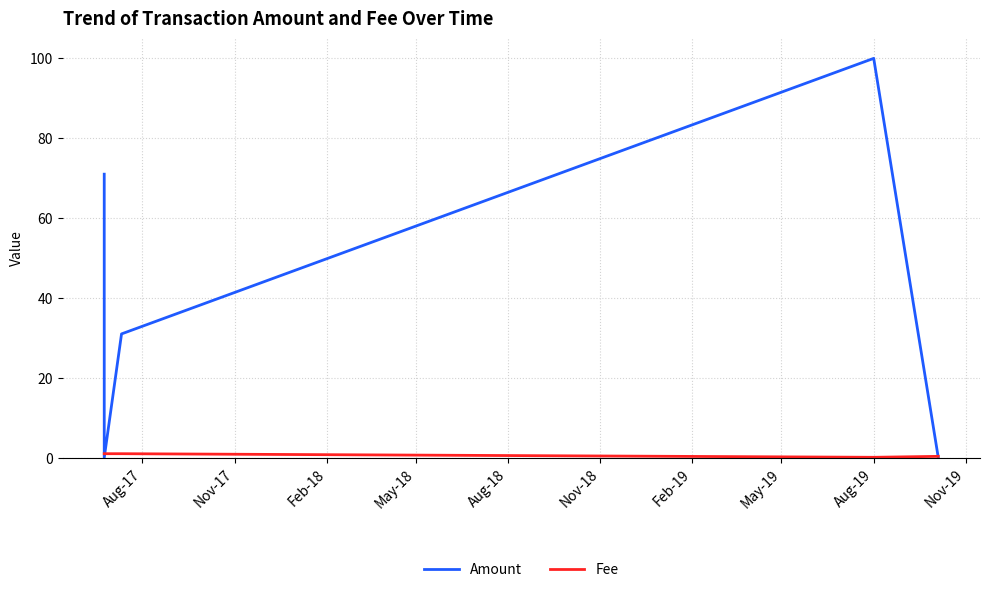

Count the number of data series in this chart.

2